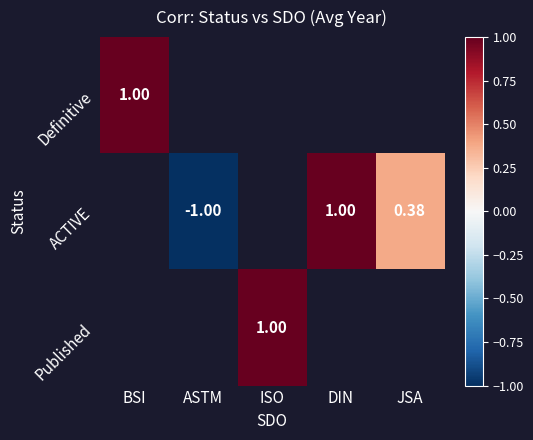

Which category has the lowest value in the Definitive series?

BSI